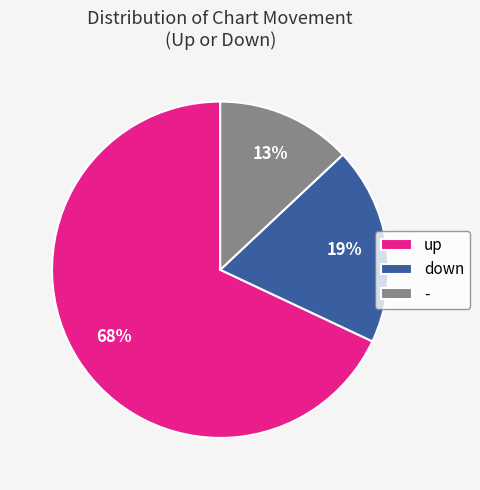

To the nearest percent, what is the average slice percentage?

33%